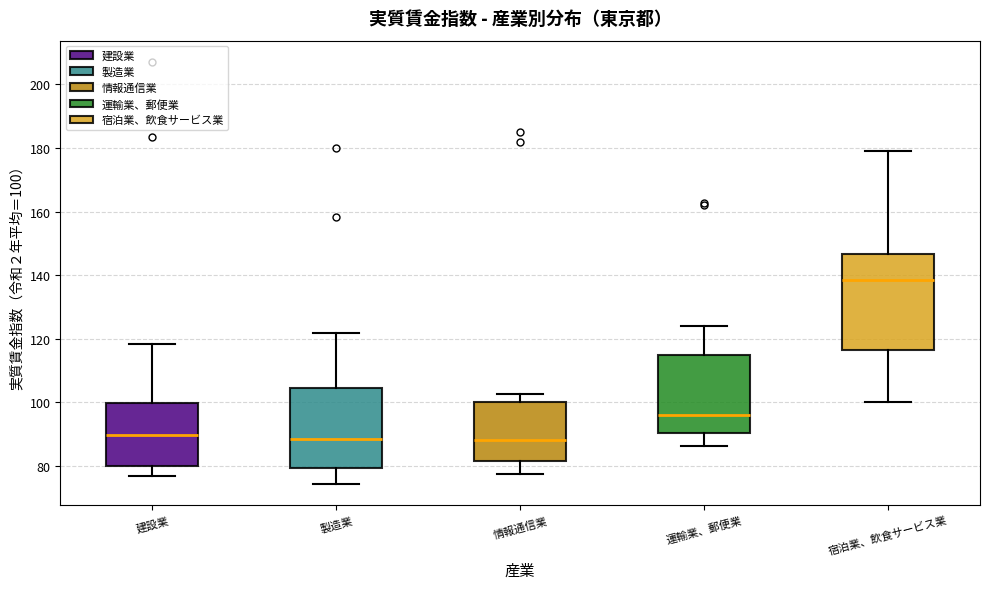

Reading left to right, read every box against the y-axis: the position of its median line, the range the box covers, and the ends of its whiskers. The values are not printed on the chart, so give them approximately, as read against the axis.

建設業: median 90, box 80 to 100, whiskers 76 to 118
製造業: median 88, box 80 to 104, whiskers 74 to 122
情報通信業: median 88, box 82 to 100, whiskers 78 to 102
運輸業、郵便業: median 96, box 90 to 114, whiskers 86 to 124
宿泊業、飲食サービス業: median 138, box 116 to 146, whiskers 100 to 180